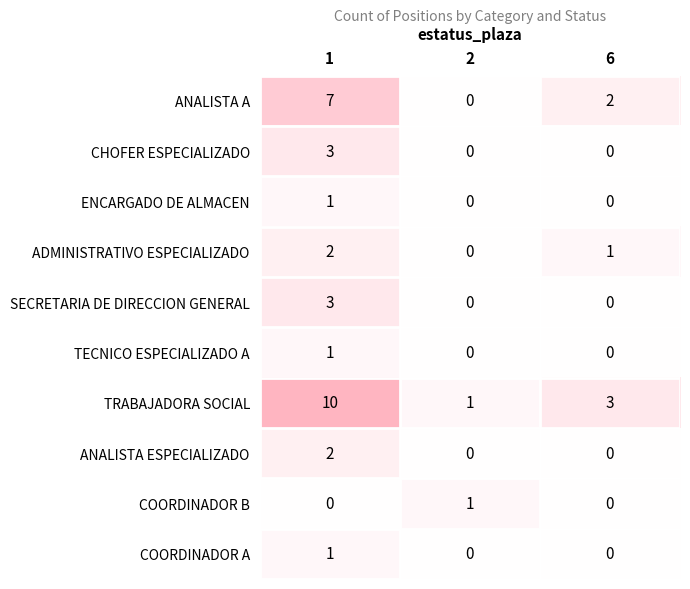

Which series has the widest spread of values?

TRABAJADORA SOCIAL